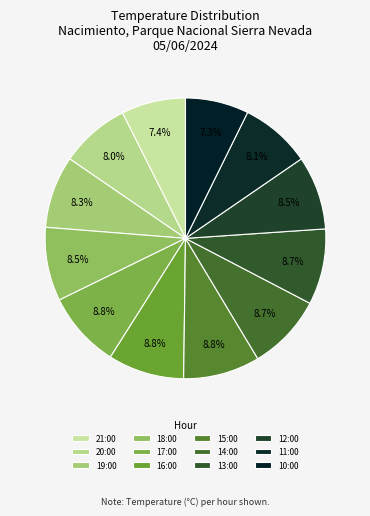

To the nearest percent, what is the difference between the largest and smallest slice percentages?

2%